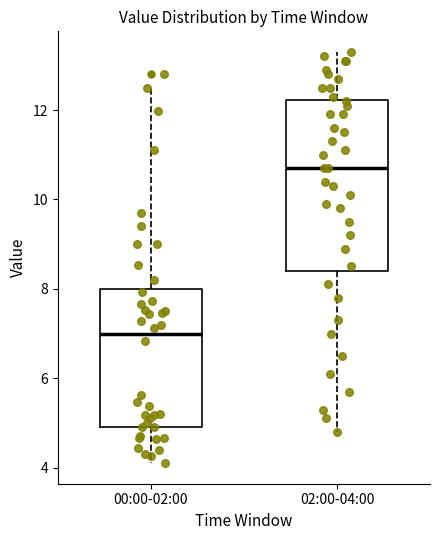

Reading left to right, read every box against the y-axis: the position of its median line, the range the box covers, and the ends of its whiskers. The values are not printed on the chart, so give them approximately, as read against the axis.

00:00-02:00: median 7.0, box 5.0 to 8.0, whiskers 4.2 to 12.6
02:00-04:00: median 10.8, box 8.4 to 12.2, whiskers 4.8 to 13.4